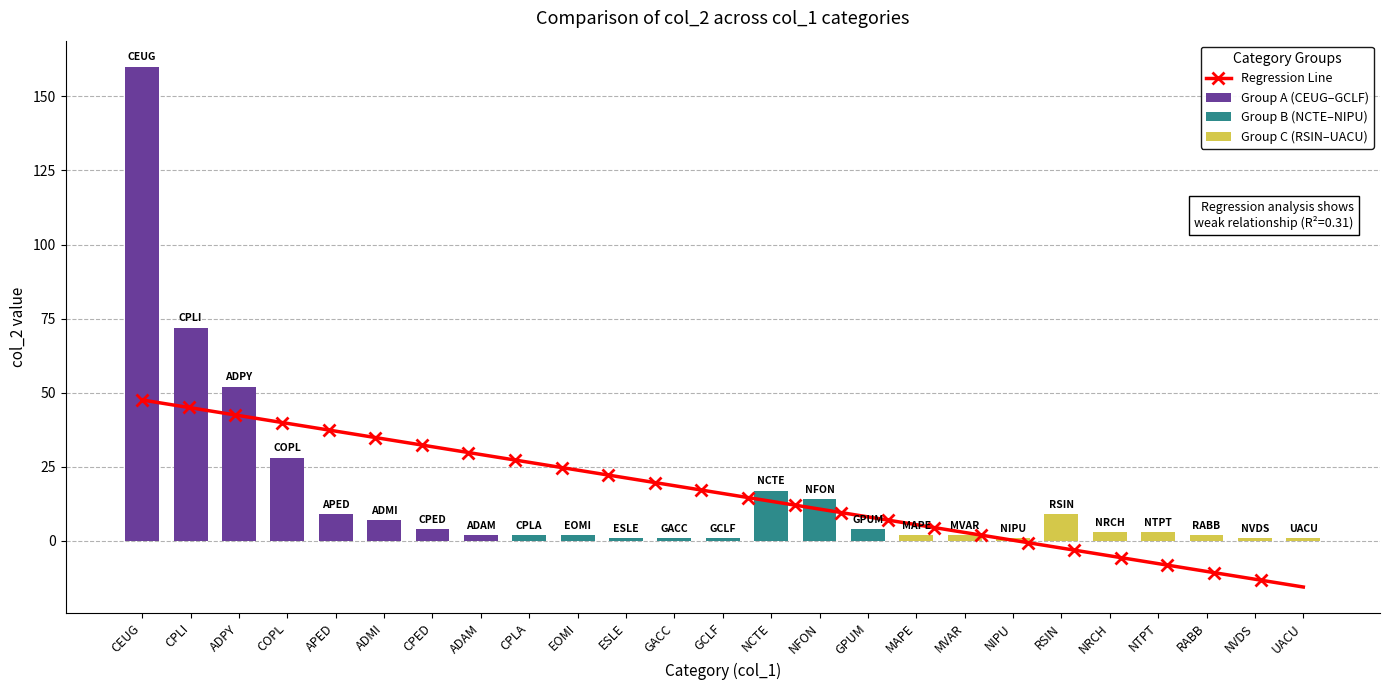

List the labels in order of value, smallest first.

ESLE, GACC, GCLF, NIPU, NVDS, UACU, ADAM, CPLA, EOMI, MAPE, MVAR, RABB, NRCH, NTPT, CPED, GPUM, ADMI, APED, RSIN, NFON, NCTE, COPL, ADPY, CPLI, CEUG